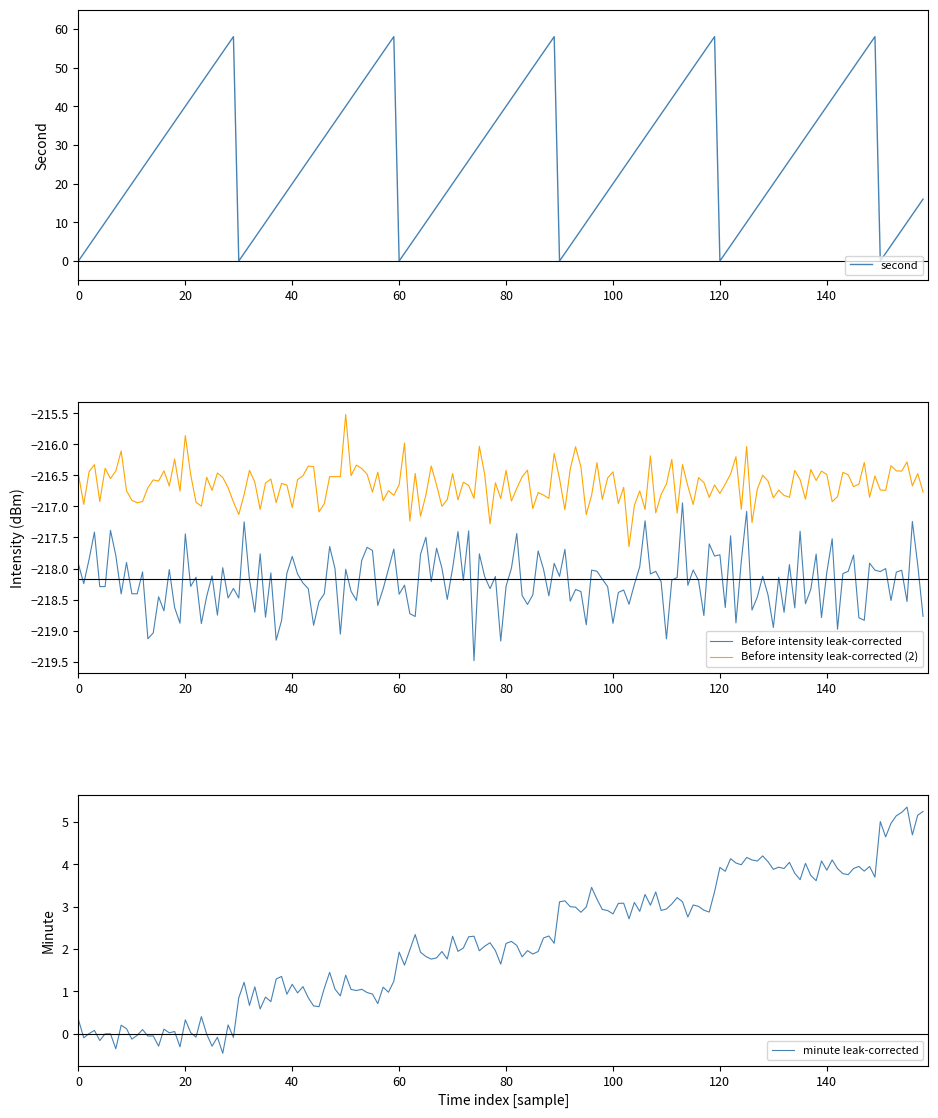

What is the highest value of the second series?

58